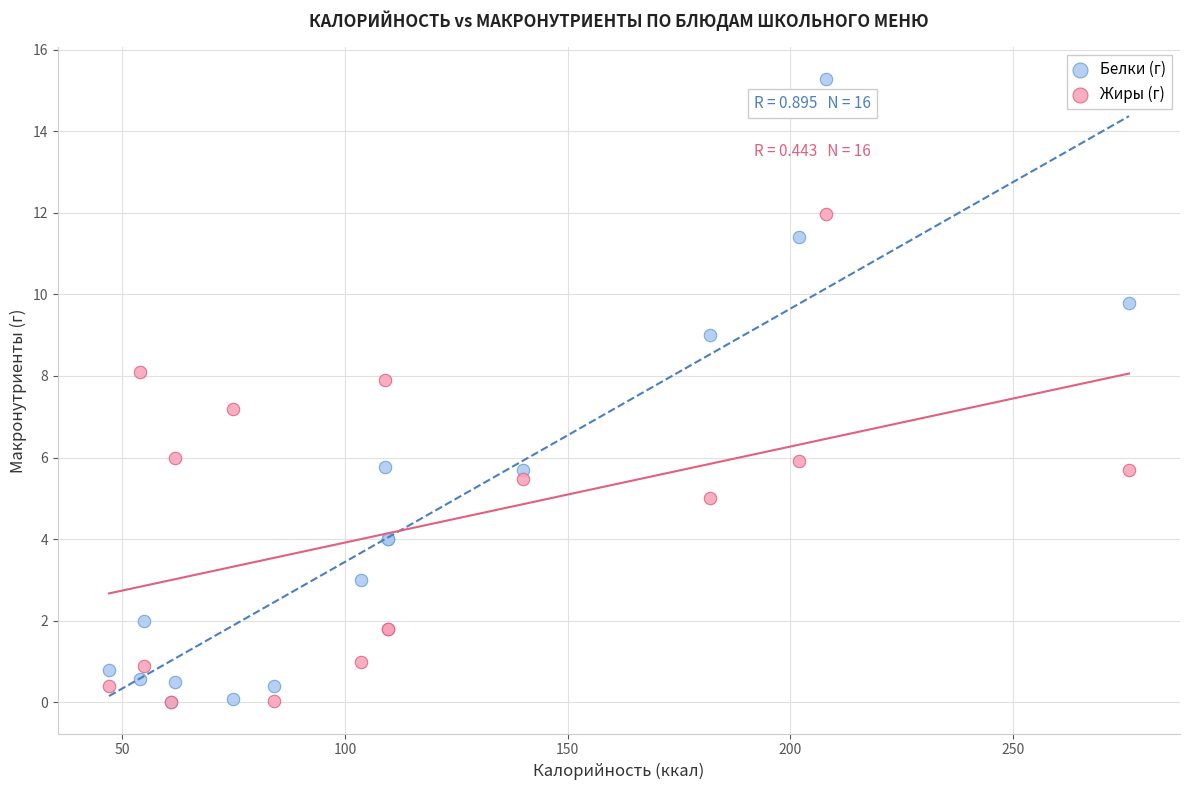

In the Белки (г) series, what Y value is closest to 7?

5.8